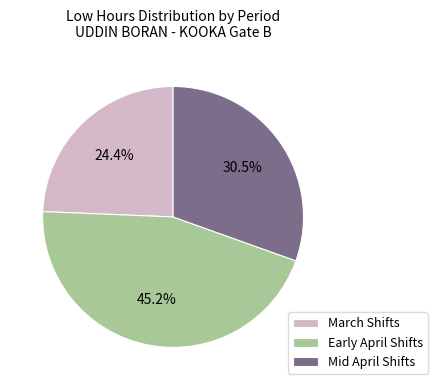

Rank the categories by value from highest to lowest.

Early April Shifts, Mid April Shifts, March Shifts